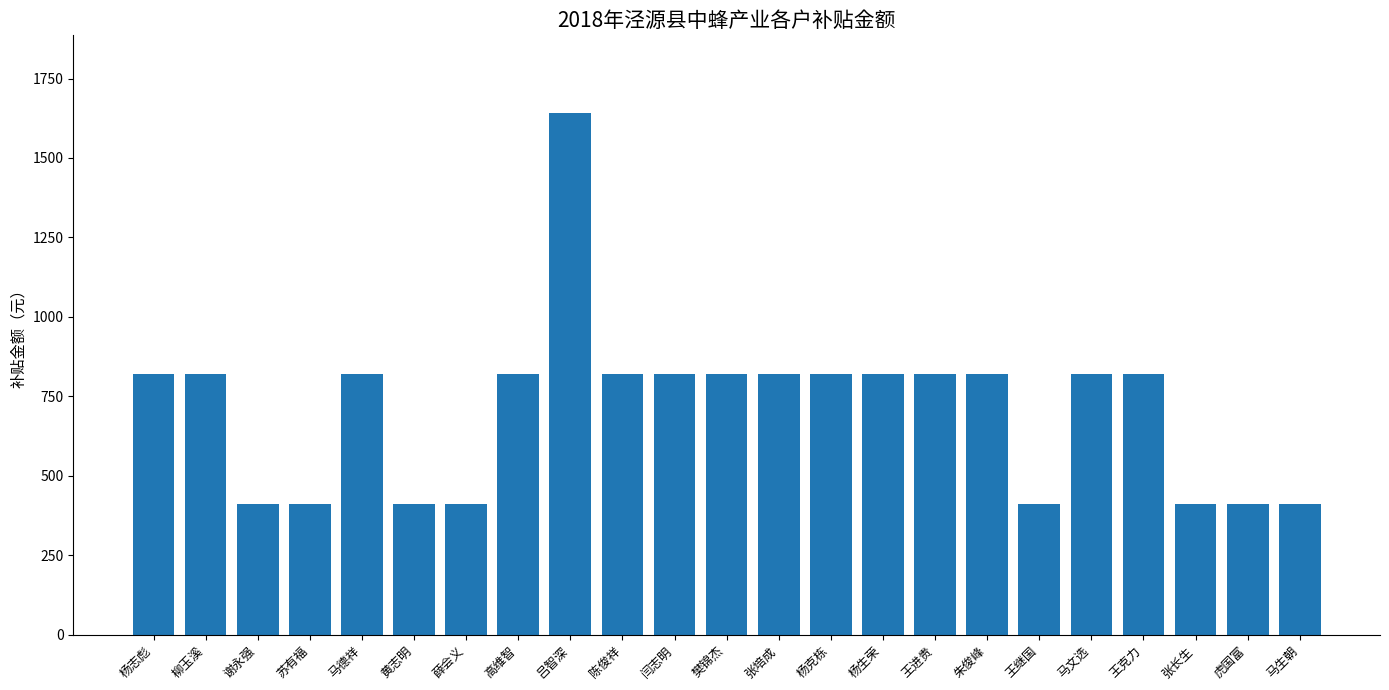

Approximately how many times larger is the value at 黄志明 compared to 谢永强?

1.0